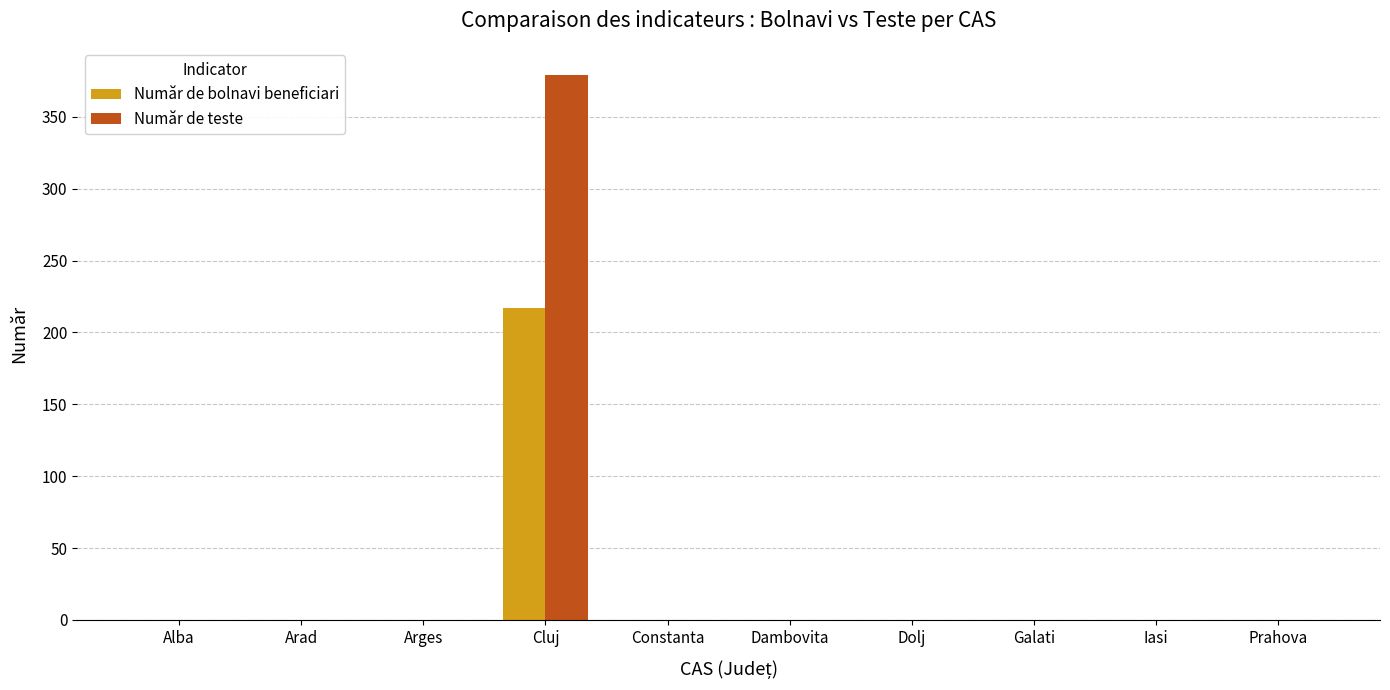

What is the sum of the Număr de teste values at Cluj and Galati?

379